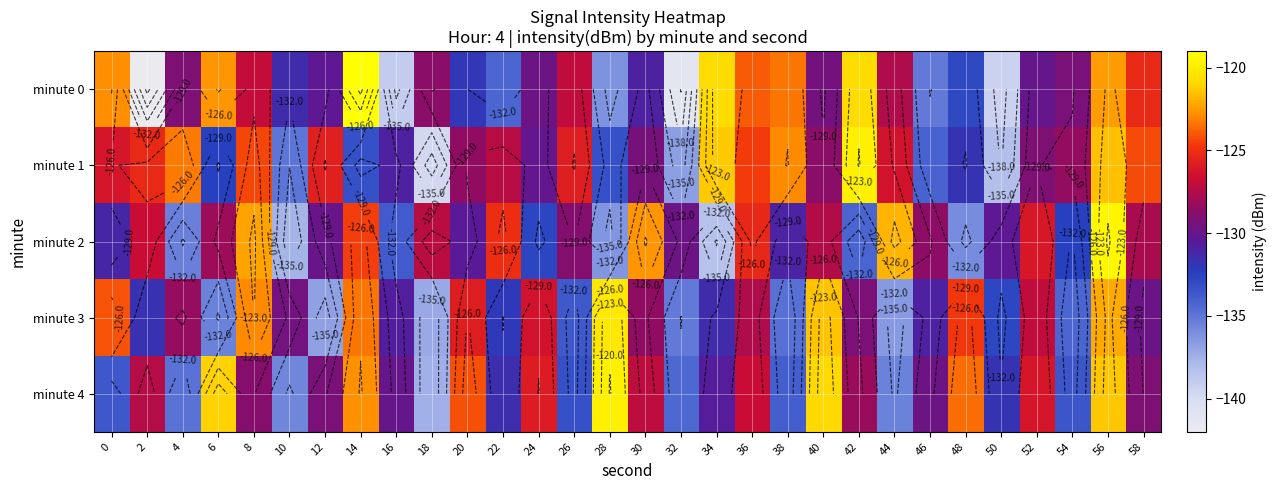

List the labels in order of minute 3 value, largest first.

28, 40, 56, 8, 14, 0, 48, 20, 24, 52, 36, 4, 30, 42, 10, 58, 16, 46, 34, 2, 22, 50, 26, 54, 38, 32, 6, 44, 12, 18